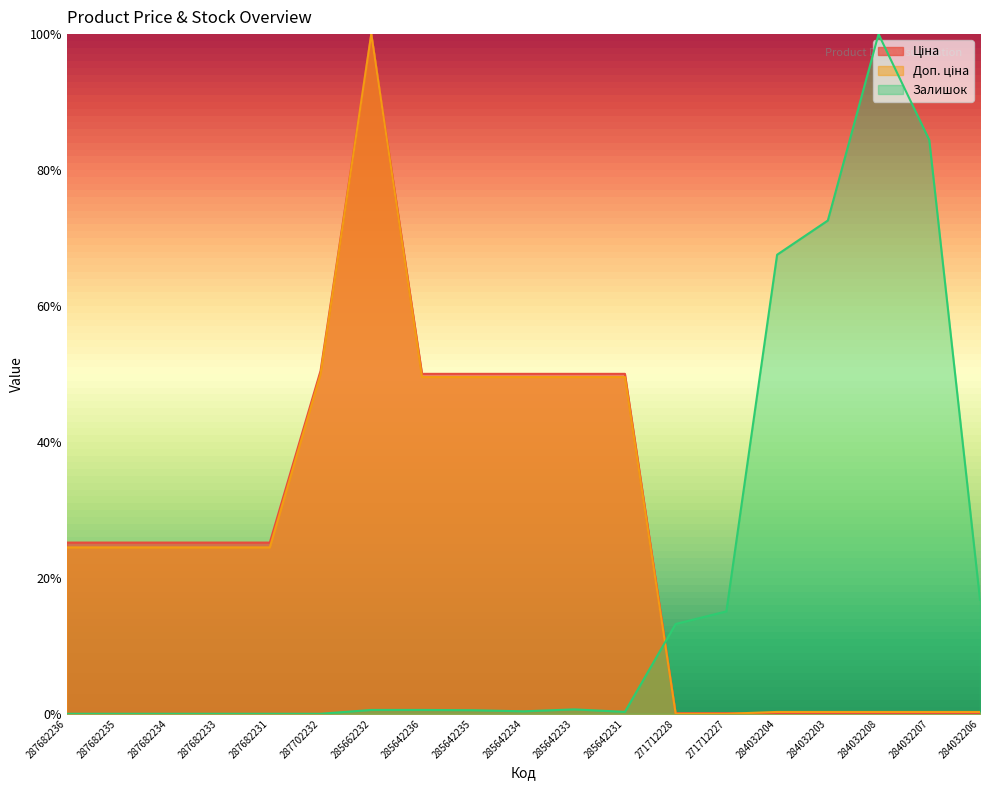

Reading right to left, extract all data points from this chart.

Ціна: 0.0	0.0	0.0	0.0	0.0	0.0	0.0	0.5	0.5	0.5	0.5	0.5	1.0	0.5	0.3	0.3	0.3	0.3	0.3
Доп. ціна: 0.0	0.0	0.0	0.0	0.0	0.0	0.0	0.5	0.5	0.5	0.5	0.5	1.0	0.5	0.2	0.2	0.2	0.2	0.2
Залишок: 0.2	0.8	1.0	0.7	0.7	0.2	0.1	0.0	0.0	0.0	0.0	0.0	0.0	0.0	0.0	0.0	0.0	0.0	0.0